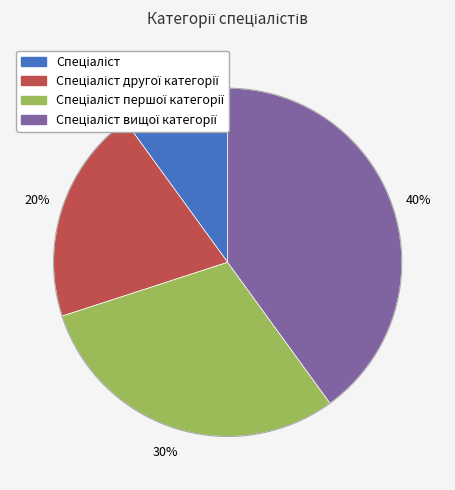

To the nearest percent, what is the difference between the largest and smallest slice percentages?

30%